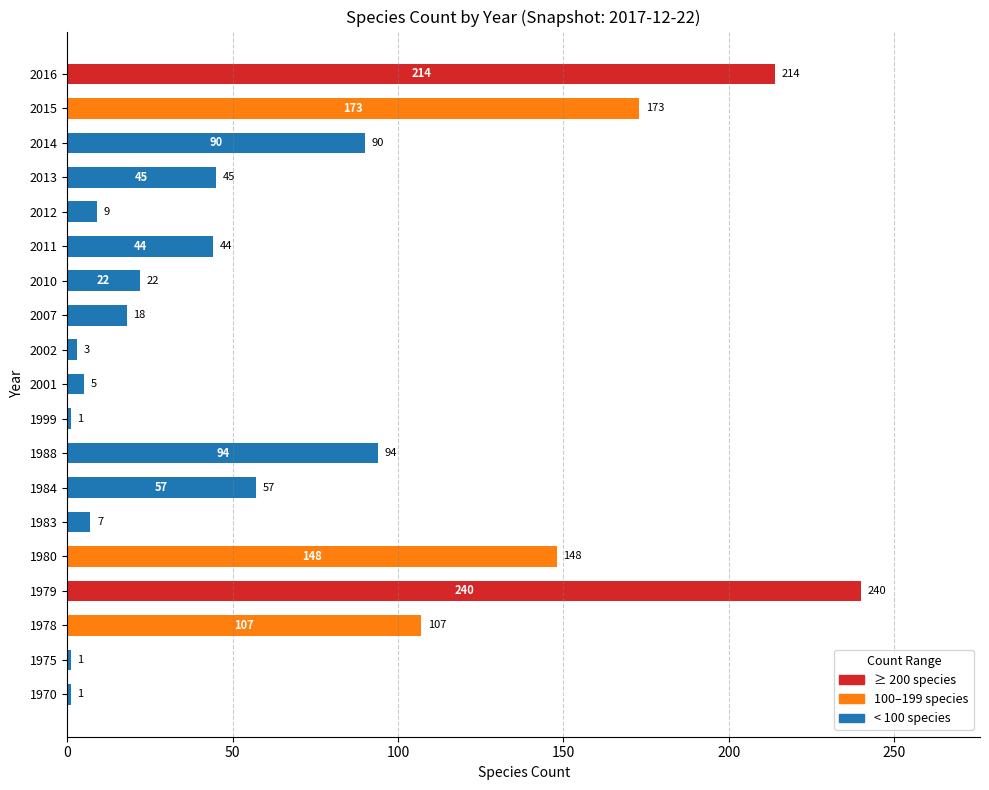

True or false: the data shows 61 at 2011.

False